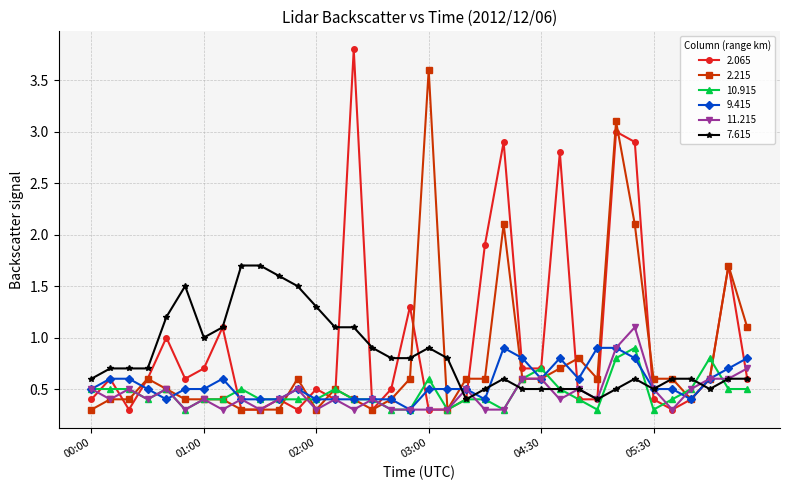

What is the highest value of the 7.615 series?

1.7